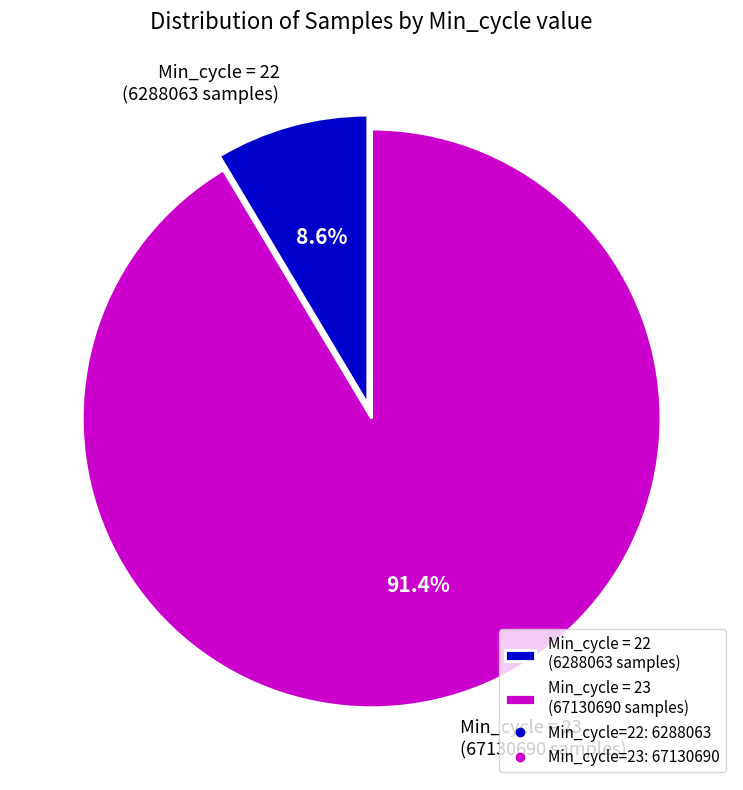

How many segments does this pie chart have?

2